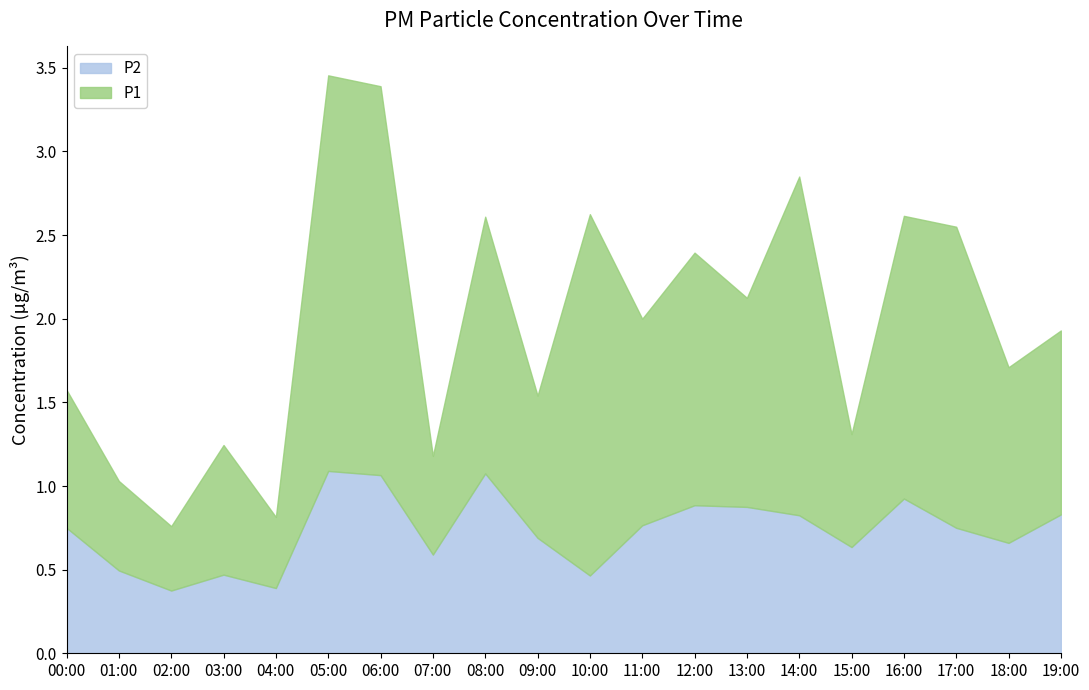

What is the total value across all series at 11:00?

2.0